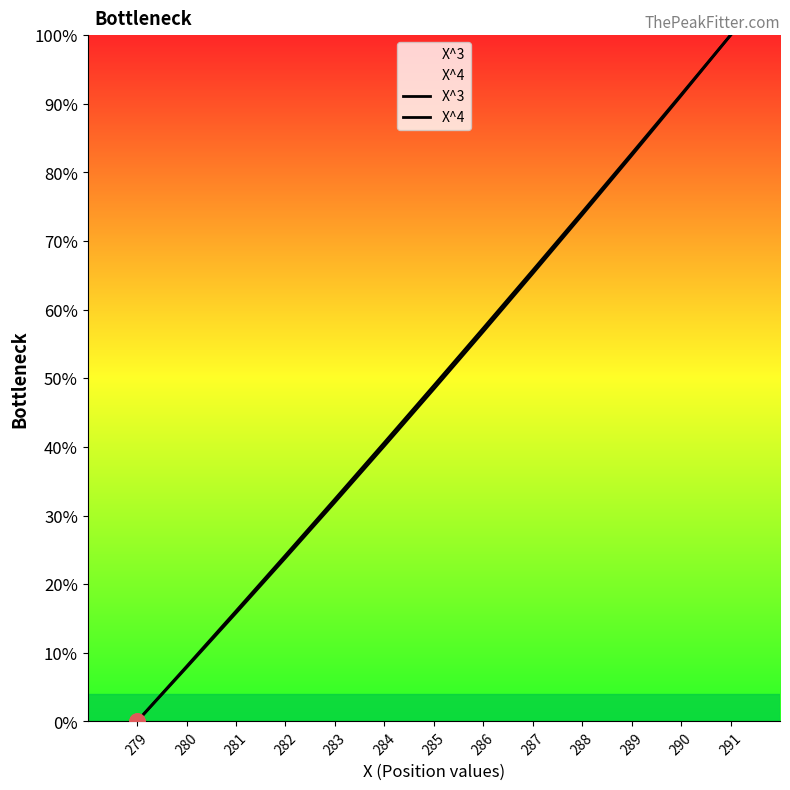

Which series contains the highest Y value?

X^3